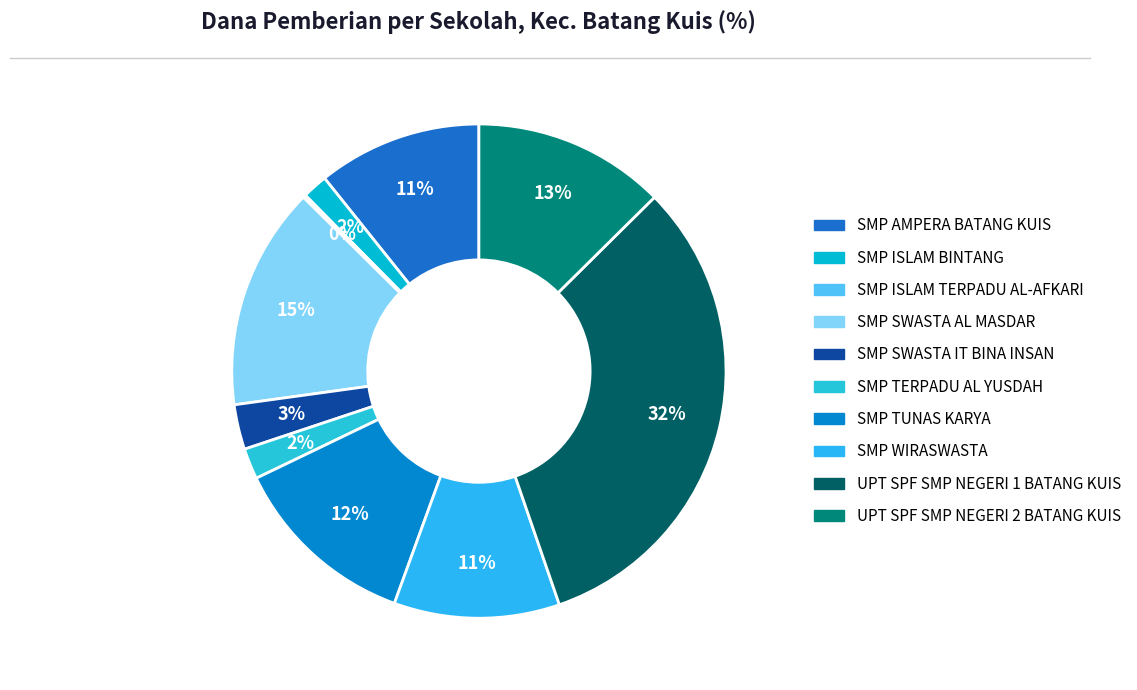

To the nearest percent, what is the difference between the largest and smallest slice percentages?

32%